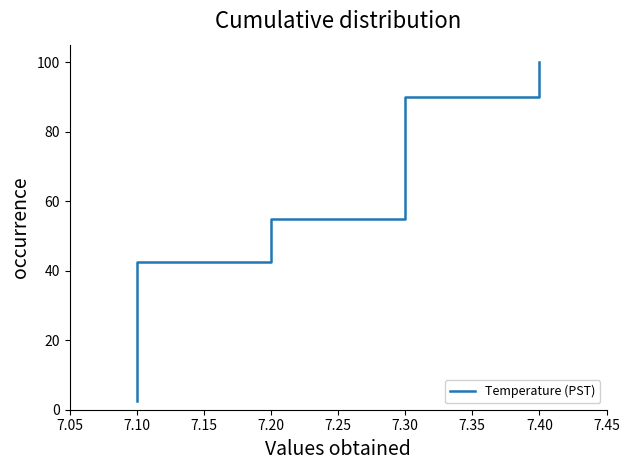

Approximately how many times larger is the value at 7.10 compared to 7.30?

0.1